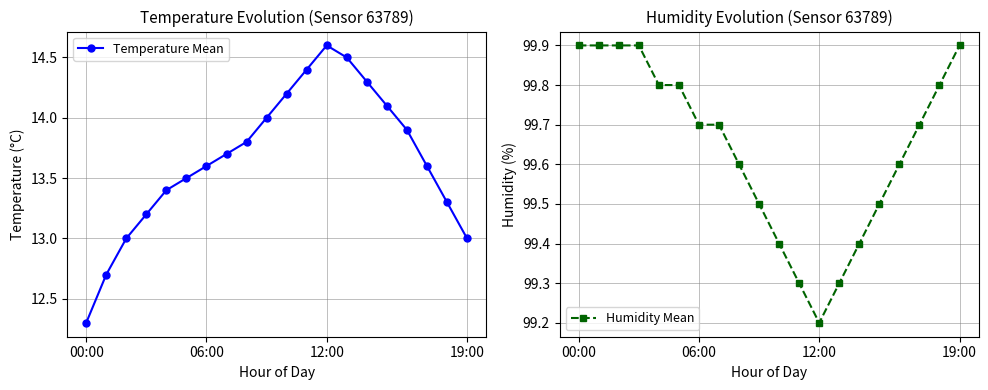

Where is the first local maximum for Temperature Mean?

12:00